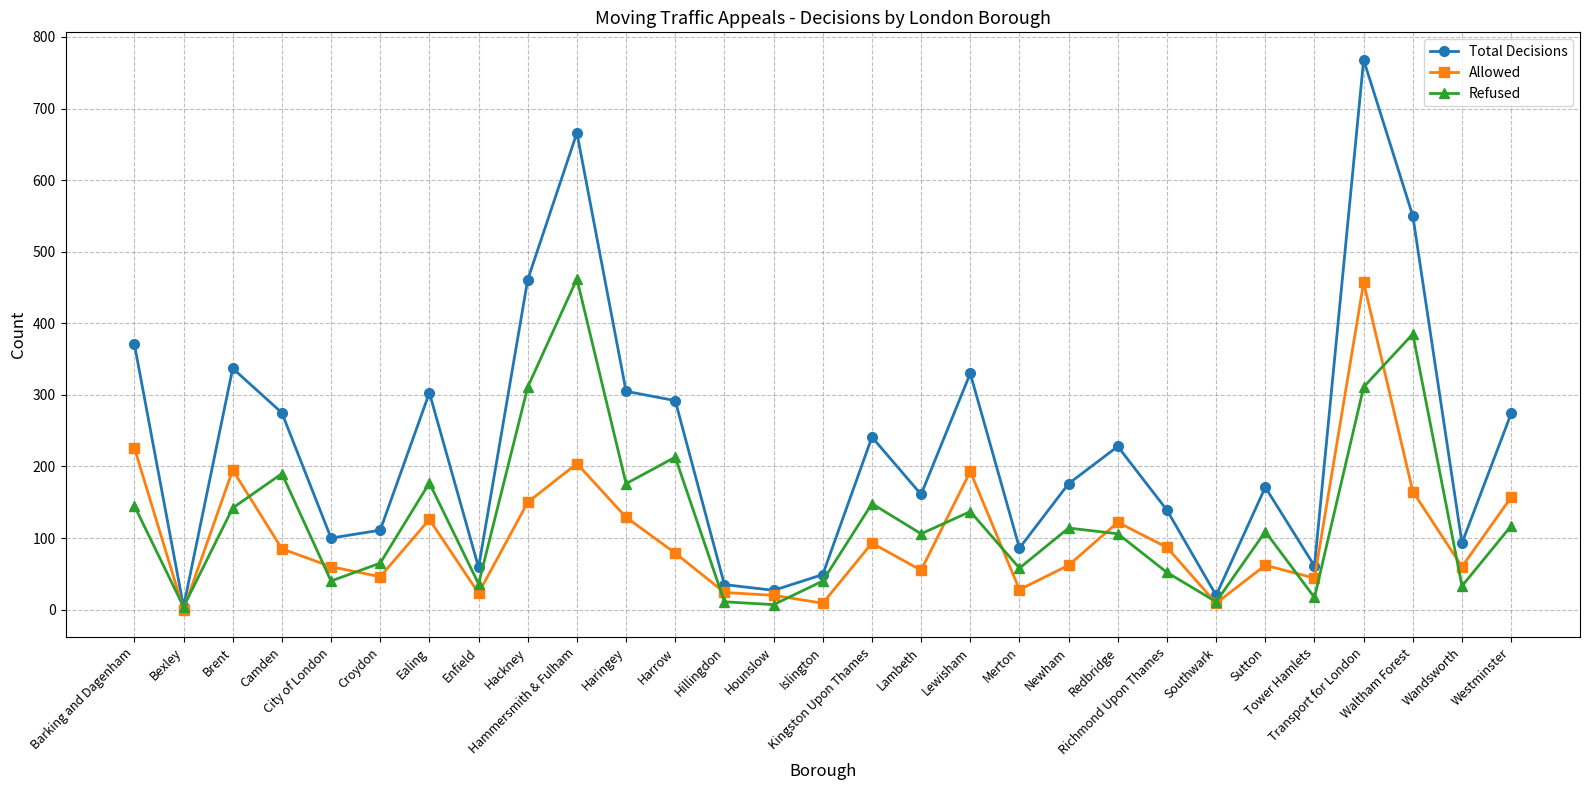

What is the value of the Refused point at the 11th from the left?

176